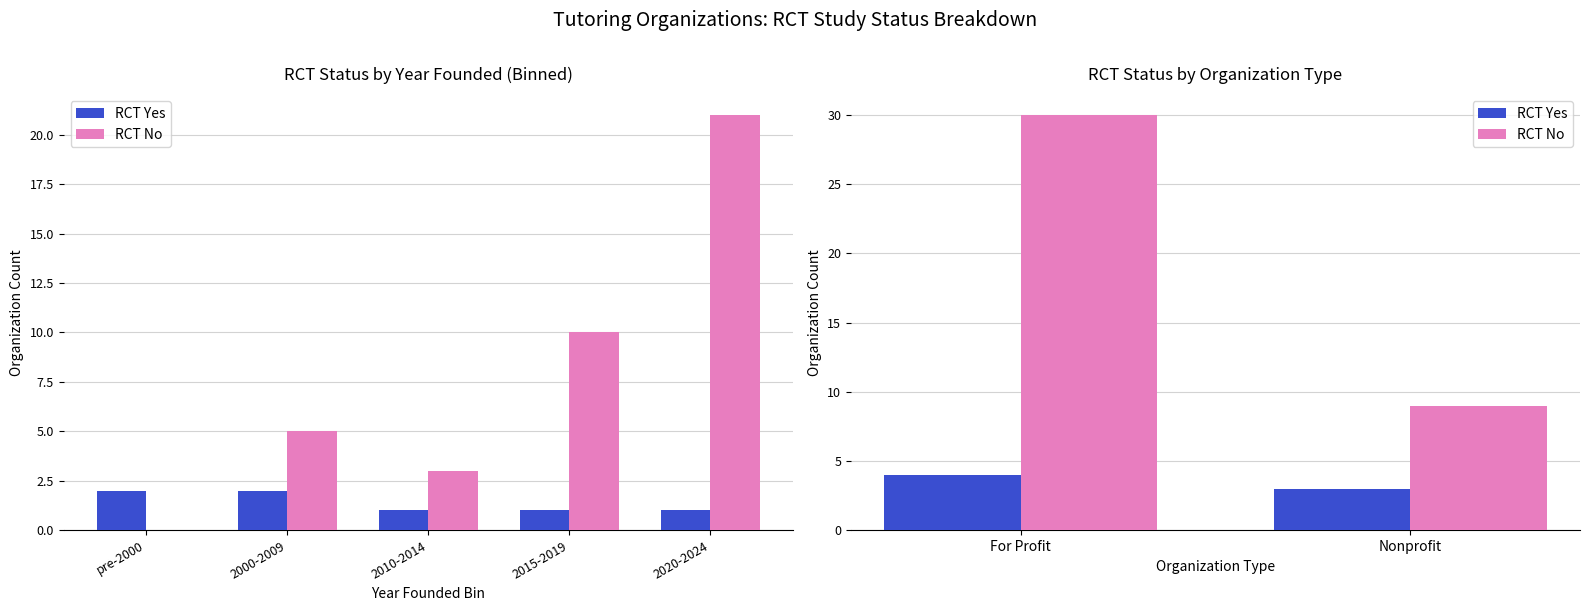

Between For Profit and Nonprofit, which is larger?

For Profit